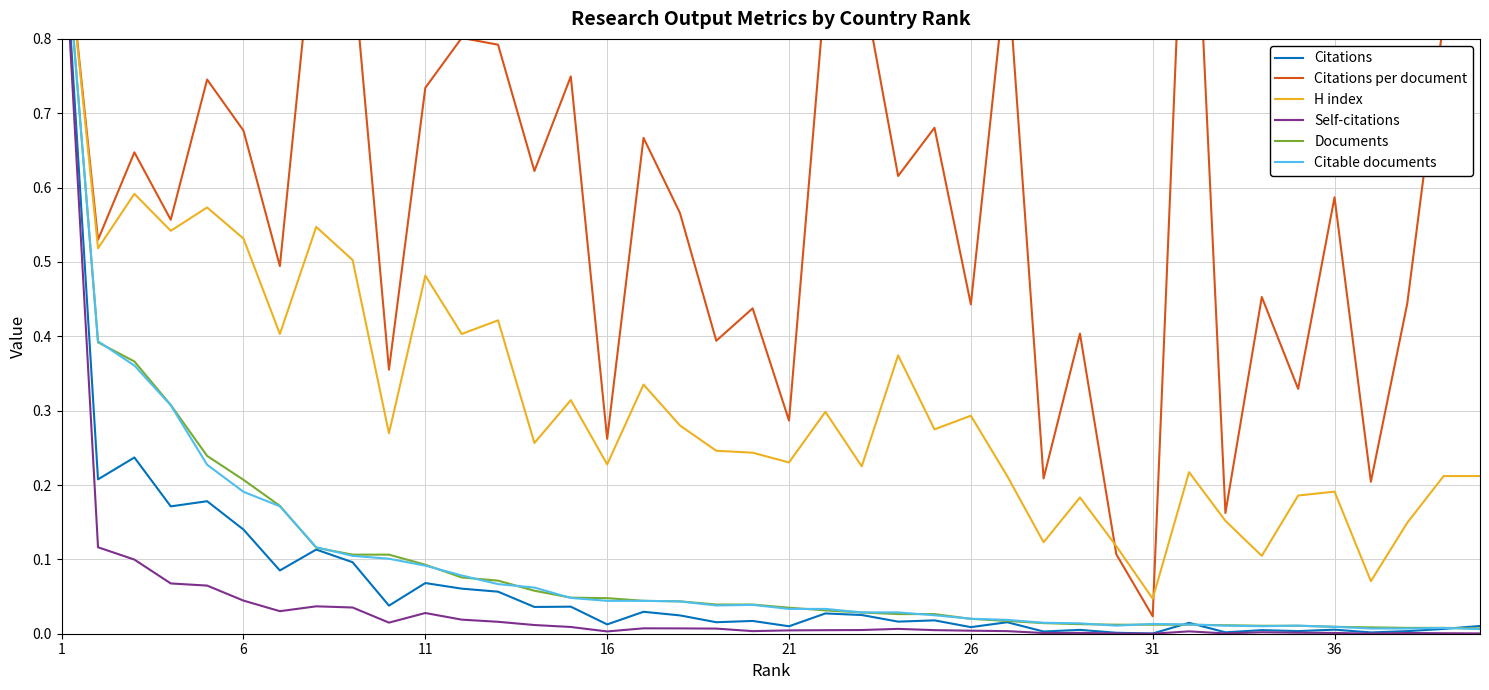

At which label is Self-citations closest to 0?

31